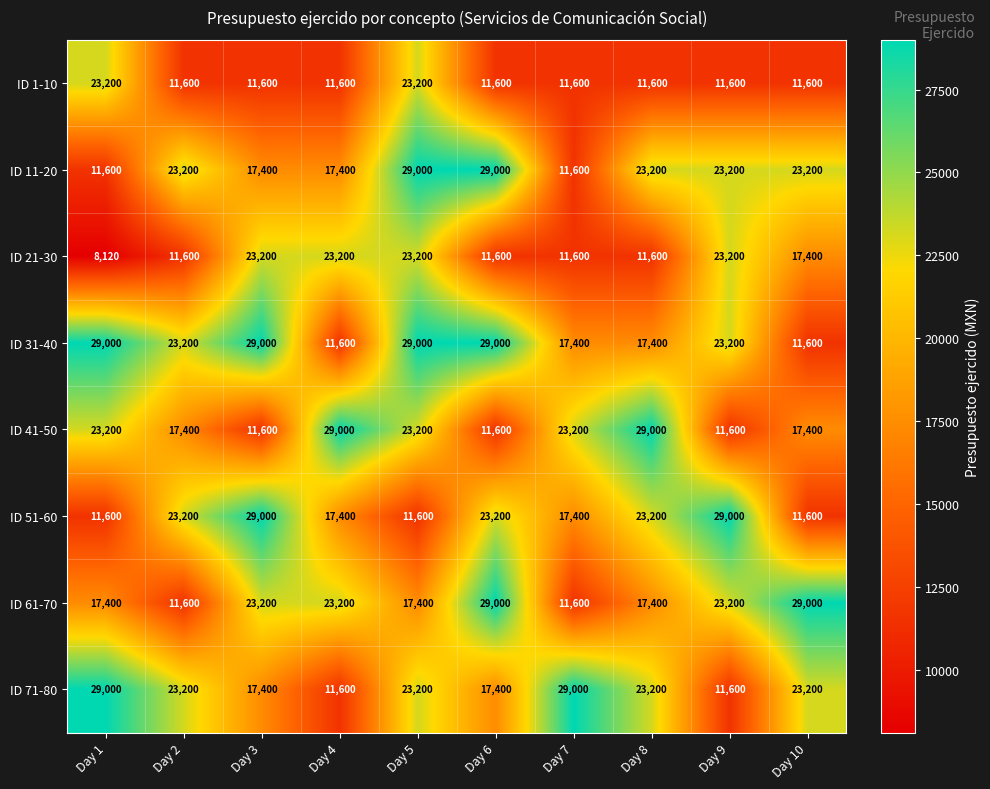

What is the total value across all series at Day 7?

133400